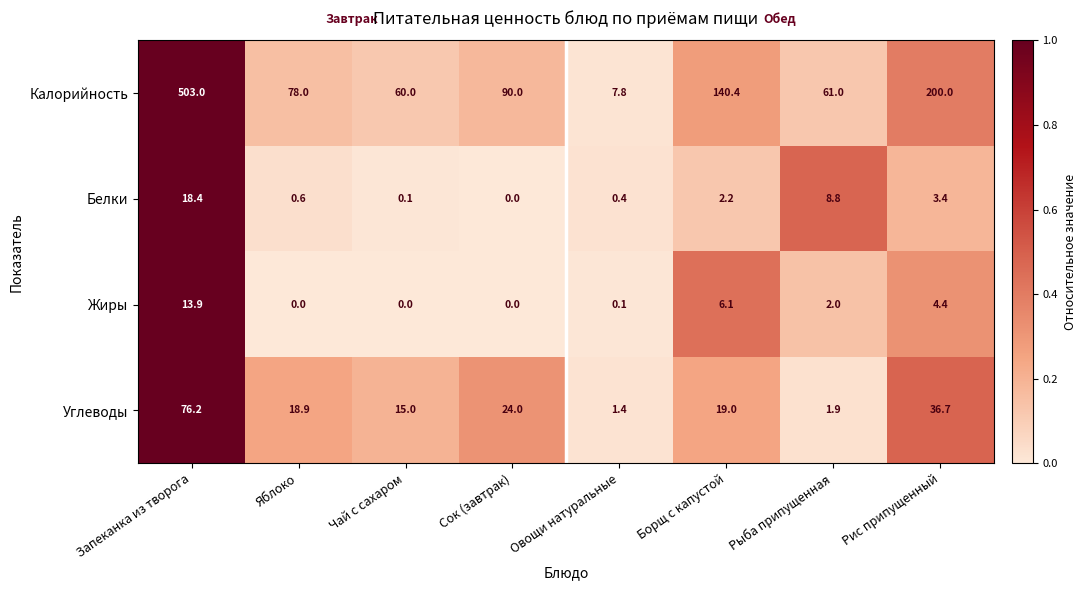

At Яблоко, list the series in order from smallest to largest.

Жиры, Белки, Углеводы, Калорийность